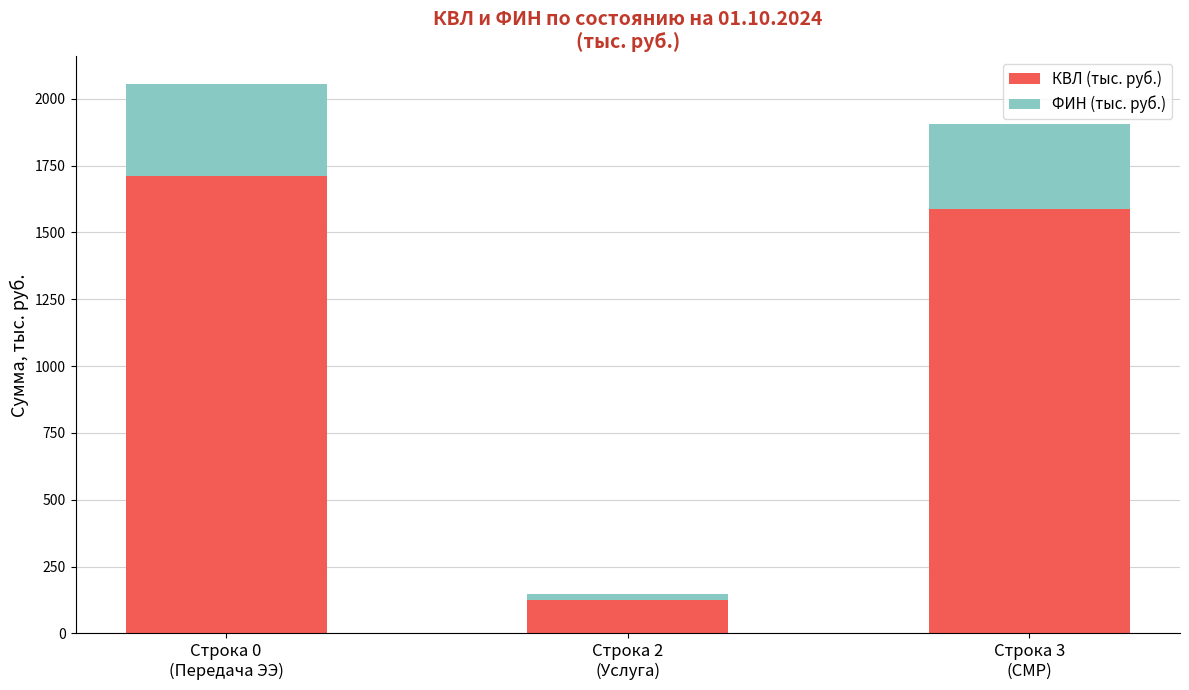

How many categories are shown in the chart?

3